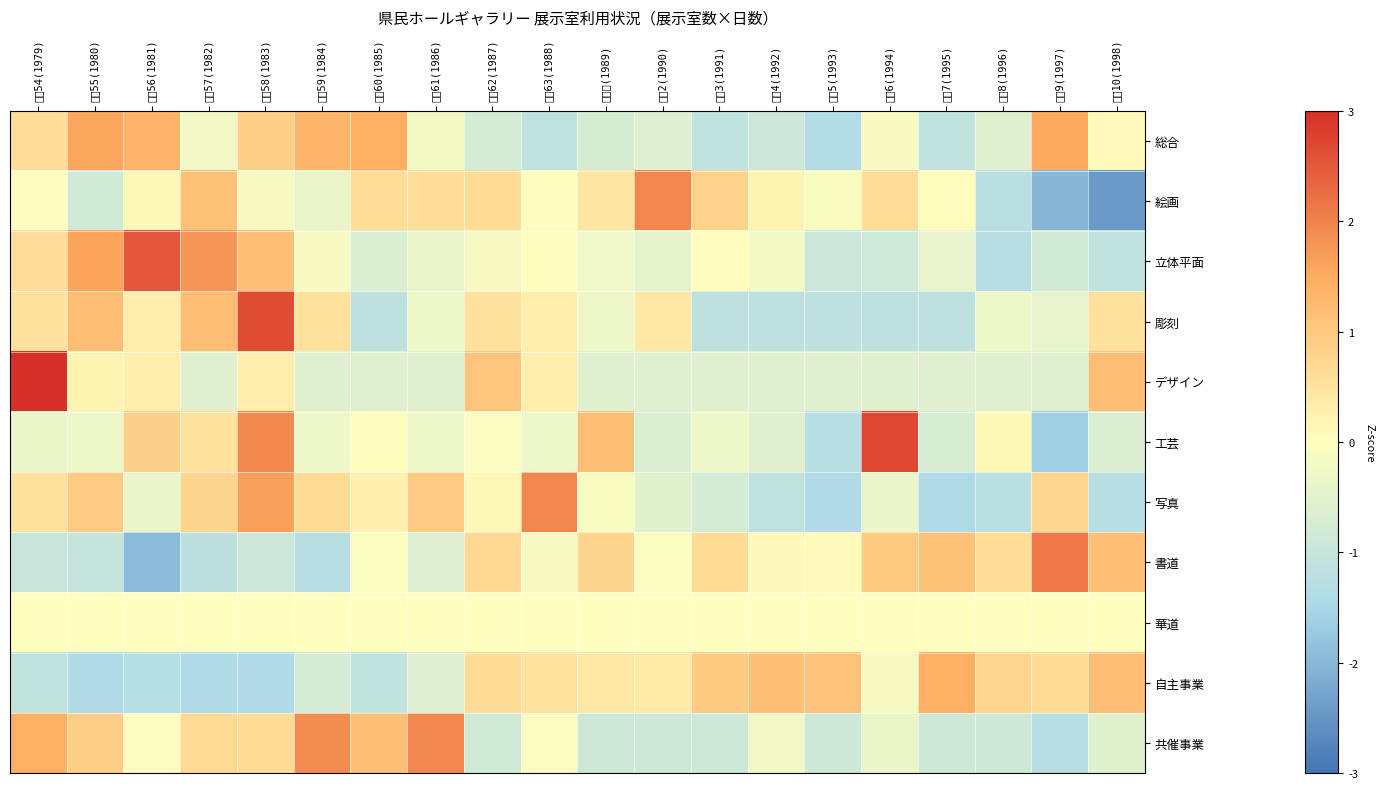

Reading right to left, what are all the values shown in this chart?

総合: 平成10(1998)=0.1	平成9(1997)=1.5	平成8(1996)=-0.5	平成7(1995)=-1.1	平成6(1994)=-0.1	平成5(1993)=-1.4	平成4(1992)=-0.9	平成3(1991)=-1.1	平成2(1990)=-0.6	平成元(1989)=-0.7	昭和63(1988)=-1.1	昭和62(1987)=-0.8	昭和61(1986)=-0.2	昭和60(1985)=1.5	昭和59(1984)=1.3	昭和58(1983)=0.9	昭和57(1982)=-0.3	昭和56(1981)=1.4	昭和55(1980)=1.6	昭和54(1979)=0.6
絵画: 平成10(1998)=-2.5	平成9(1997)=-2.0	平成8(1996)=-1.2	平成7(1995)=0.0	平成6(1994)=0.6	平成5(1993)=-0.1	平成4(1992)=0.2	平成3(1991)=0.8	平成2(1990)=2.0	平成元(1989)=0.5	昭和63(1988)=0.0	昭和62(1987)=0.7	昭和61(1986)=0.6	昭和60(1985)=0.6	昭和59(1984)=-0.4	昭和58(1983)=-0.2	昭和57(1982)=1.1	昭和56(1981)=0.1	昭和55(1980)=-0.8	昭和54(1979)=-0.0
立体平面: 平成10(1998)=-1.1	平成9(1997)=-0.8	平成8(1996)=-1.3	平成7(1995)=-0.4	平成6(1994)=-0.8	平成5(1993)=-1.0	平成4(1992)=-0.2	平成3(1991)=0.0	平成2(1990)=-0.5	平成元(1989)=-0.3	昭和63(1988)=-0.0	昭和62(1987)=-0.2	昭和61(1986)=-0.4	昭和60(1985)=-0.6	昭和59(1984)=-0.1	昭和58(1983)=1.2	昭和57(1982)=1.8	昭和56(1981)=2.5	昭和55(1980)=1.6	昭和54(1979)=0.6
彫刻: 平成10(1998)=0.6	平成9(1997)=-0.4	平成8(1996)=-0.3	平成7(1995)=-1.2	平成6(1994)=-1.2	平成5(1993)=-1.2	平成4(1992)=-1.2	平成3(1991)=-1.2	平成2(1990)=0.4	平成元(1989)=-0.3	昭和63(1988)=0.3	昭和62(1987)=0.6	昭和61(1986)=-0.3	昭和60(1985)=-1.2	昭和59(1984)=0.6	昭和58(1983)=2.7	昭和57(1982)=1.2	昭和56(1981)=0.3	昭和55(1980)=1.2	昭和54(1979)=0.6
デザイン: 平成10(1998)=1.2	平成9(1997)=-0.5	平成8(1996)=-0.5	平成7(1995)=-0.5	平成6(1994)=-0.5	平成5(1993)=-0.5	平成4(1992)=-0.5	平成3(1991)=-0.5	平成2(1990)=-0.5	平成元(1989)=-0.5	昭和63(1988)=0.3	昭和62(1987)=1.1	昭和61(1986)=-0.5	昭和60(1985)=-0.5	昭和59(1984)=-0.5	昭和58(1983)=0.3	昭和57(1982)=-0.5	昭和56(1981)=0.3	昭和55(1980)=0.2	昭和54(1979)=3.6
工芸: 平成10(1998)=-0.7	平成9(1997)=-1.7	平成8(1996)=0.1	平成7(1995)=-0.7	平成6(1994)=2.7	平成5(1993)=-1.3	平成4(1992)=-0.6	平成3(1991)=-0.3	平成2(1990)=-0.7	平成元(1989)=1.2	昭和63(1988)=-0.3	昭和62(1987)=-0.1	昭和61(1986)=-0.3	昭和60(1985)=0.0	昭和59(1984)=-0.3	昭和58(1983)=1.9	昭和57(1982)=0.6	昭和56(1981)=0.9	昭和55(1980)=-0.3	昭和54(1979)=-0.3
写真: 平成10(1998)=-1.3	平成9(1997)=0.7	平成8(1996)=-1.2	平成7(1995)=-1.4	平成6(1994)=-0.4	平成5(1993)=-1.4	平成4(1992)=-1.1	平成3(1991)=-0.8	平成2(1990)=-0.5	平成元(1989)=-0.1	昭和63(1988)=2.0	昭和62(1987)=0.1	昭和61(1986)=0.9	昭和60(1985)=0.2	昭和59(1984)=0.6	昭和58(1983)=1.7	昭和57(1982)=0.8	昭和56(1981)=-0.4	昭和55(1980)=0.9	昭和54(1979)=0.5
書道: 平成10(1998)=1.2	平成9(1997)=2.1	平成8(1996)=0.6	平成7(1995)=1.1	平成6(1994)=1.0	平成5(1993)=0.1	平成4(1992)=0.1	平成3(1991)=0.6	平成2(1990)=-0.1	平成元(1989)=0.8	昭和63(1988)=-0.2	昭和62(1987)=0.7	昭和61(1986)=-0.6	昭和60(1985)=-0.1	昭和59(1984)=-1.3	昭和58(1983)=-0.9	昭和57(1982)=-1.2	昭和56(1981)=-1.9	昭和55(1980)=-1.0	昭和54(1979)=-1.0
華道: 平成10(1998)=0.0	平成9(1997)=0.0	平成8(1996)=0.0	平成7(1995)=0.0	平成6(1994)=0.0	平成5(1993)=0.0	平成4(1992)=0.0	平成3(1991)=0.0	平成2(1990)=0.0	平成元(1989)=0.0	昭和63(1988)=0.0	昭和62(1987)=0.0	昭和61(1986)=0.0	昭和60(1985)=0.0	昭和59(1984)=0.0	昭和58(1983)=0.0	昭和57(1982)=0.0	昭和56(1981)=0.0	昭和55(1980)=0.0	昭和54(1979)=0.0
自主事業: 平成10(1998)=1.2	平成9(1997)=0.6	平成8(1996)=0.7	平成7(1995)=1.4	平成6(1994)=-0.2	平成5(1993)=1.1	平成4(1992)=1.2	平成3(1991)=1.0	平成2(1990)=0.4	平成元(1989)=0.4	昭和63(1988)=0.5	昭和62(1987)=0.6	昭和61(1986)=-0.6	昭和60(1985)=-1.1	昭和59(1984)=-0.8	昭和58(1983)=-1.4	昭和57(1982)=-1.4	昭和56(1981)=-1.3	昭和55(1980)=-1.4	昭和54(1979)=-1.1
共催事業: 平成10(1998)=-0.5	平成9(1997)=-1.3	平成8(1996)=-0.9	平成7(1995)=-0.9	平成6(1994)=-0.3	平成5(1993)=-0.9	平成4(1992)=-0.3	平成3(1991)=-0.9	平成2(1990)=-0.9	平成元(1989)=-0.9	昭和63(1988)=-0.1	昭和62(1987)=-0.8	昭和61(1986)=1.9	昭和60(1985)=1.2	昭和59(1984)=1.9	昭和58(1983)=0.6	昭和57(1982)=0.7	昭和56(1981)=-0.1	昭和55(1980)=0.9	昭和54(1979)=1.5